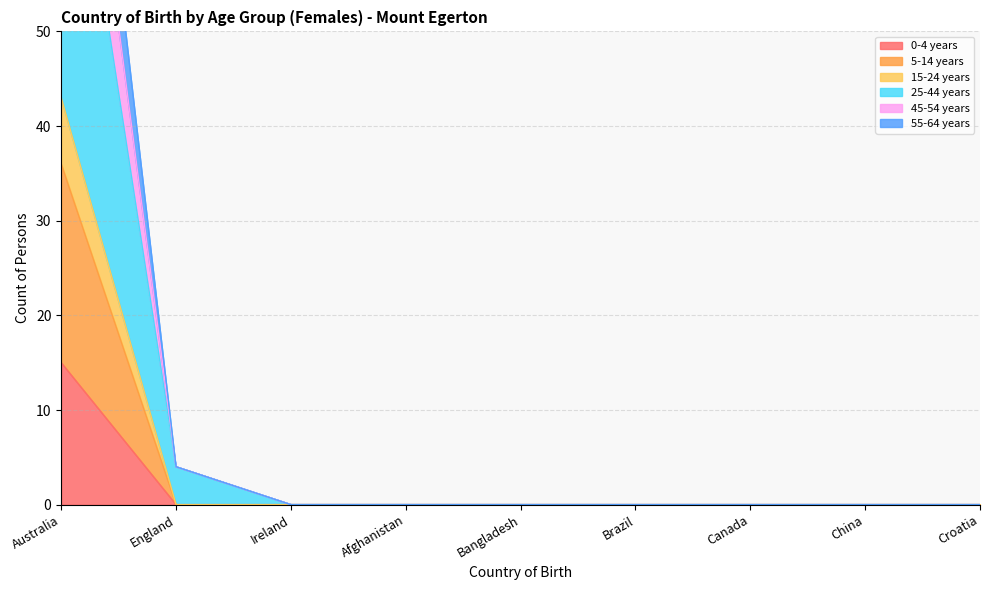

Reading right to left, list all the values displayed in this chart.

0-4 years: Croatia=0	China=0	Canada=0	Brazil=0	Bangladesh=0	Afghanistan=0	Ireland=0	England=0	Australia=15
5-14 years: Croatia=0	China=0	Canada=0	Brazil=0	Bangladesh=0	Afghanistan=0	Ireland=0	England=0	Australia=36
15-24 years: Croatia=0	China=0	Canada=0	Brazil=0	Bangladesh=0	Afghanistan=0	Ireland=0	England=0	Australia=43
25-44 years: Croatia=0	China=0	Canada=0	Brazil=0	Bangladesh=0	Afghanistan=0	Ireland=0	England=4	Australia=83
45-54 years: Croatia=0	China=0	Canada=0	Brazil=0	Bangladesh=0	Afghanistan=0	Ireland=0	England=4	Australia=109
55-64 years: Croatia=0	China=0	Canada=0	Brazil=0	Bangladesh=0	Afghanistan=0	Ireland=0	England=4	Australia=97